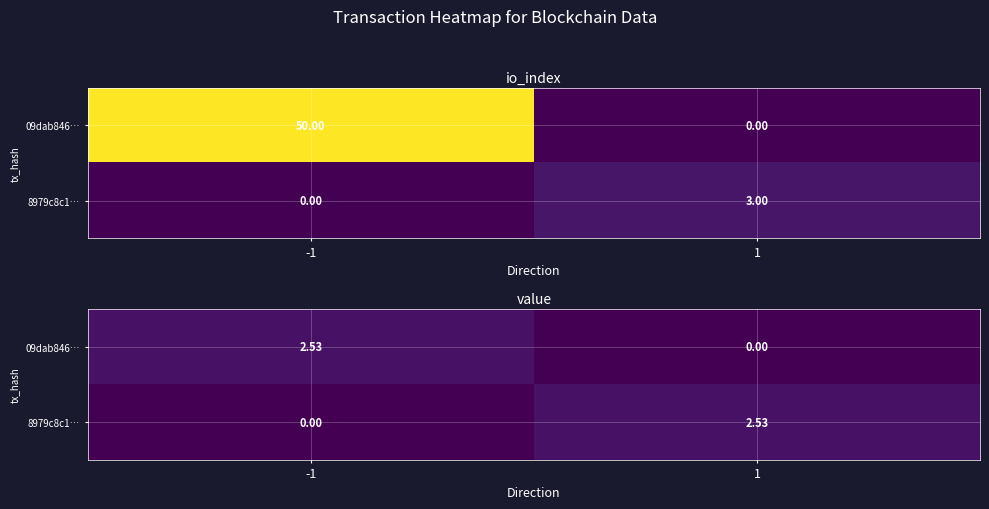

Between -1 and 1, which series saw the biggest shift?

09dab846…